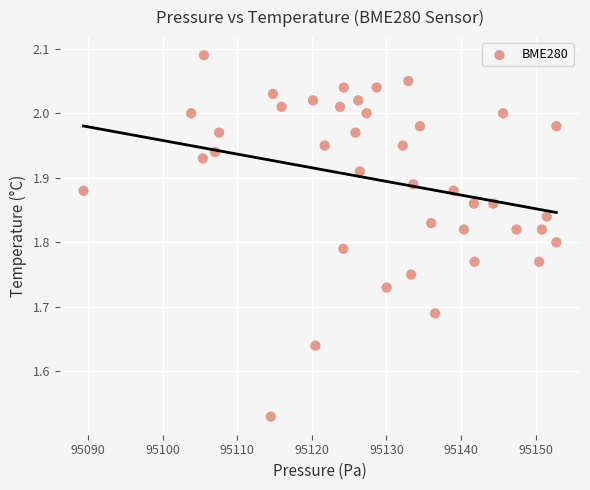

What is the range of X values (max minus min)?

63.4